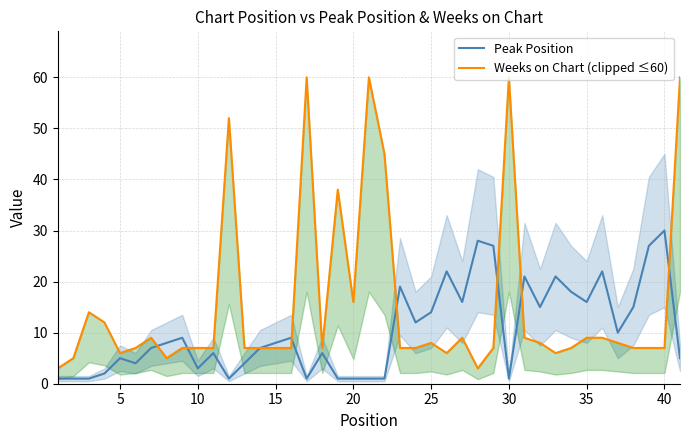

True or false: Peak Position has a value of 7 at 40.

False